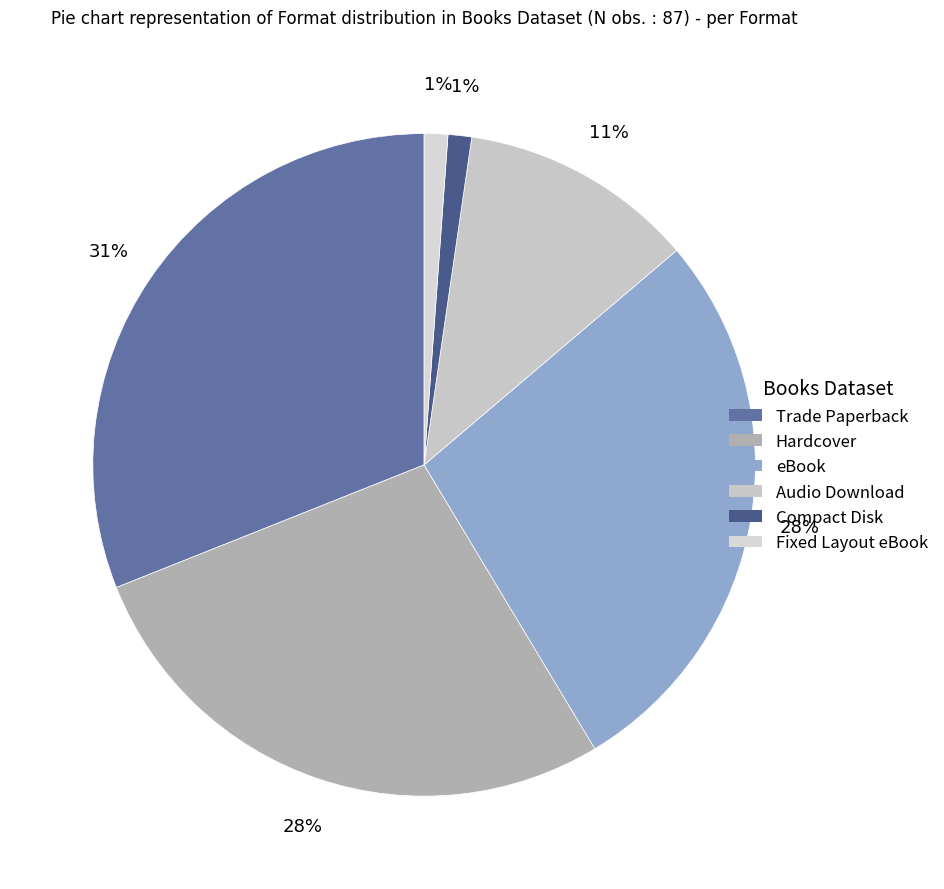

To the nearest percent, what is the difference between the largest and smallest slice percentages?

30%